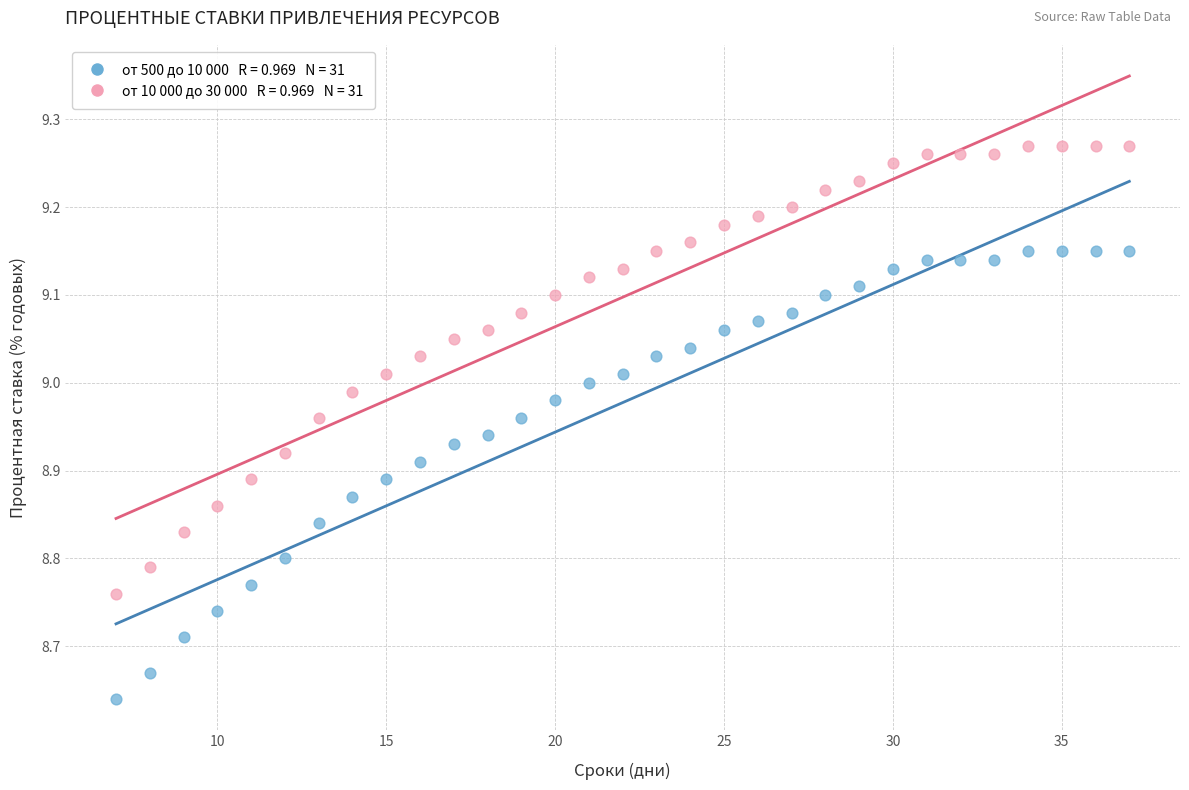

Across all data points, what is the range of X values (max minus min)?

30.0